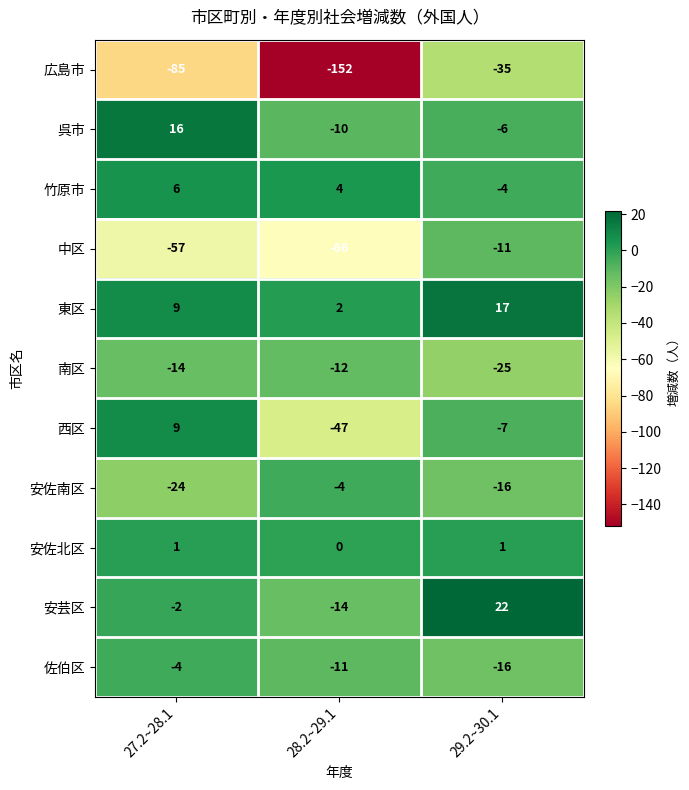

What is the average value of the 広島市 series?

-91